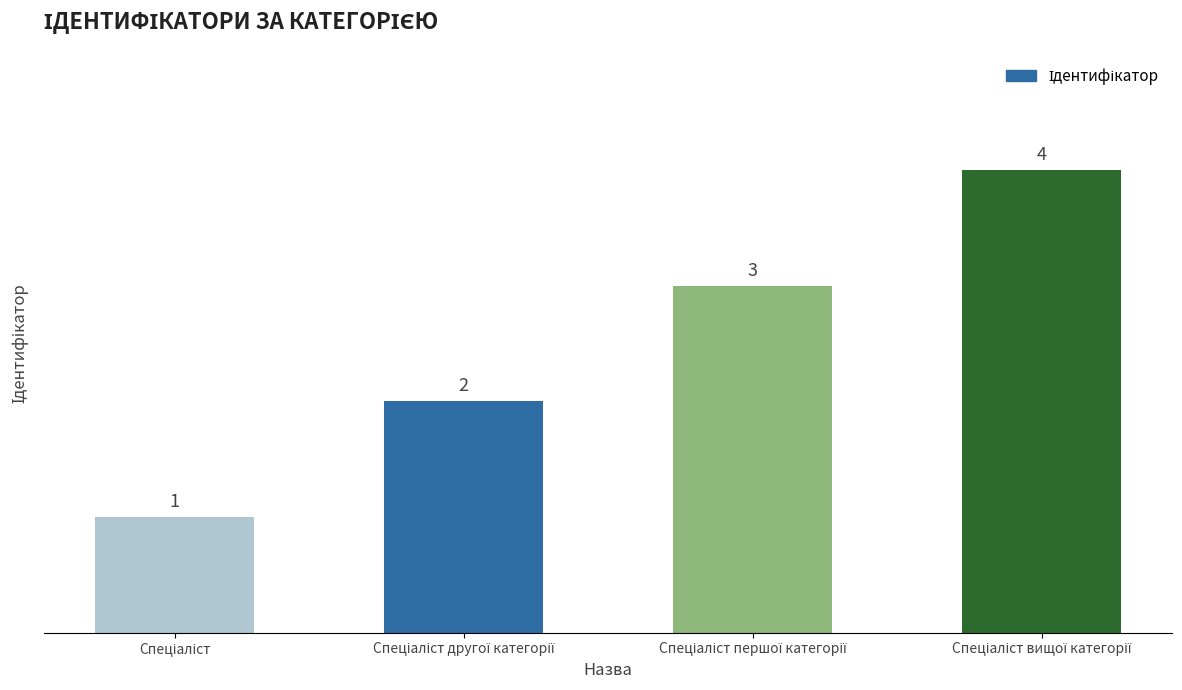

What is the difference between the second highest and second lowest values?

1